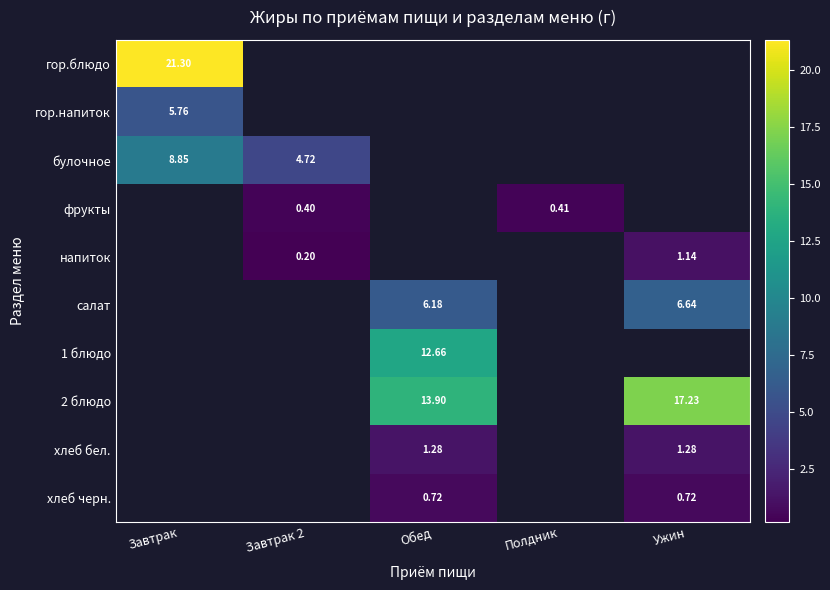

At which label does хлеб бел. first exceed 1?

Обед